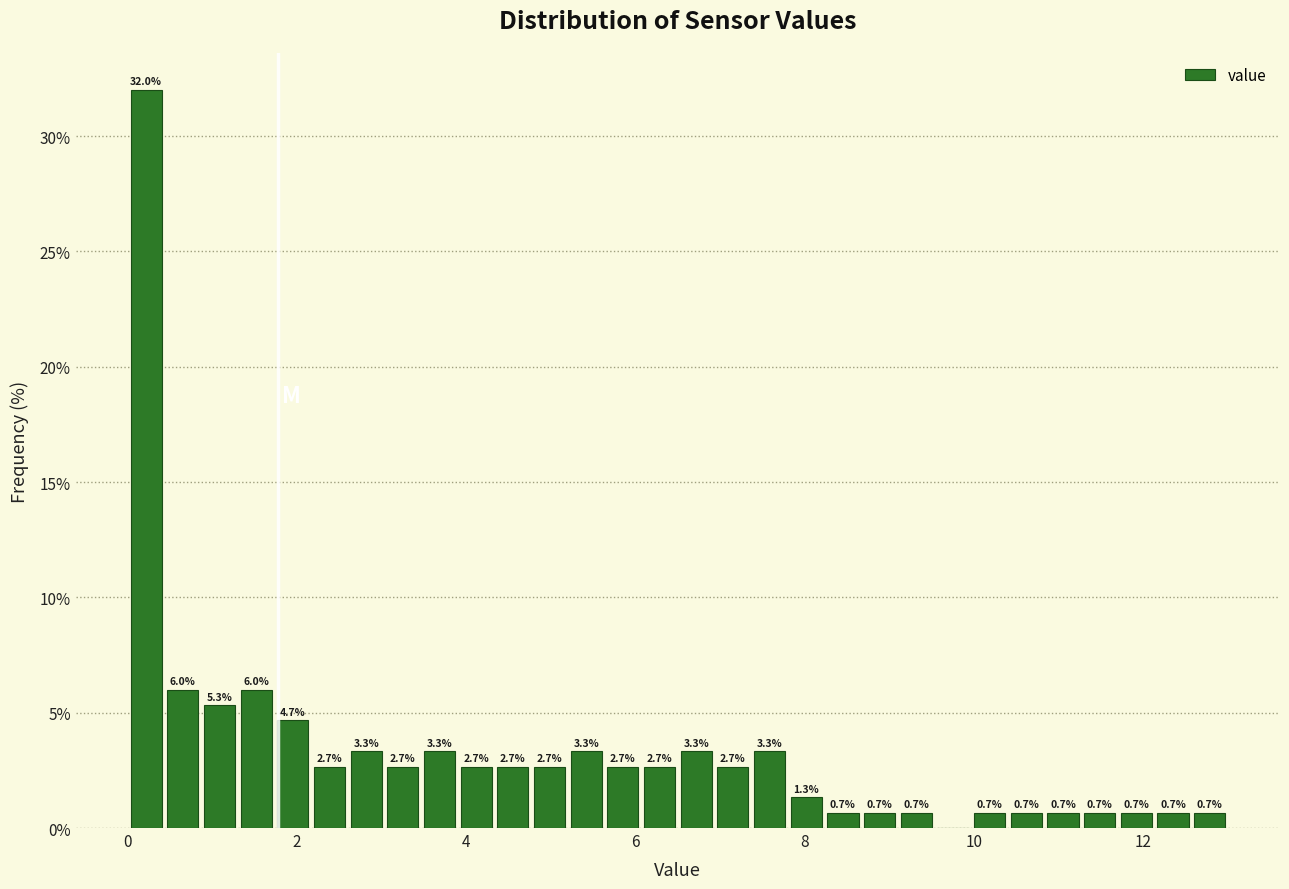

Around what value on the x-axis is the tallest bar? Give the approximate position of its centre, as read against the axis.

0.2